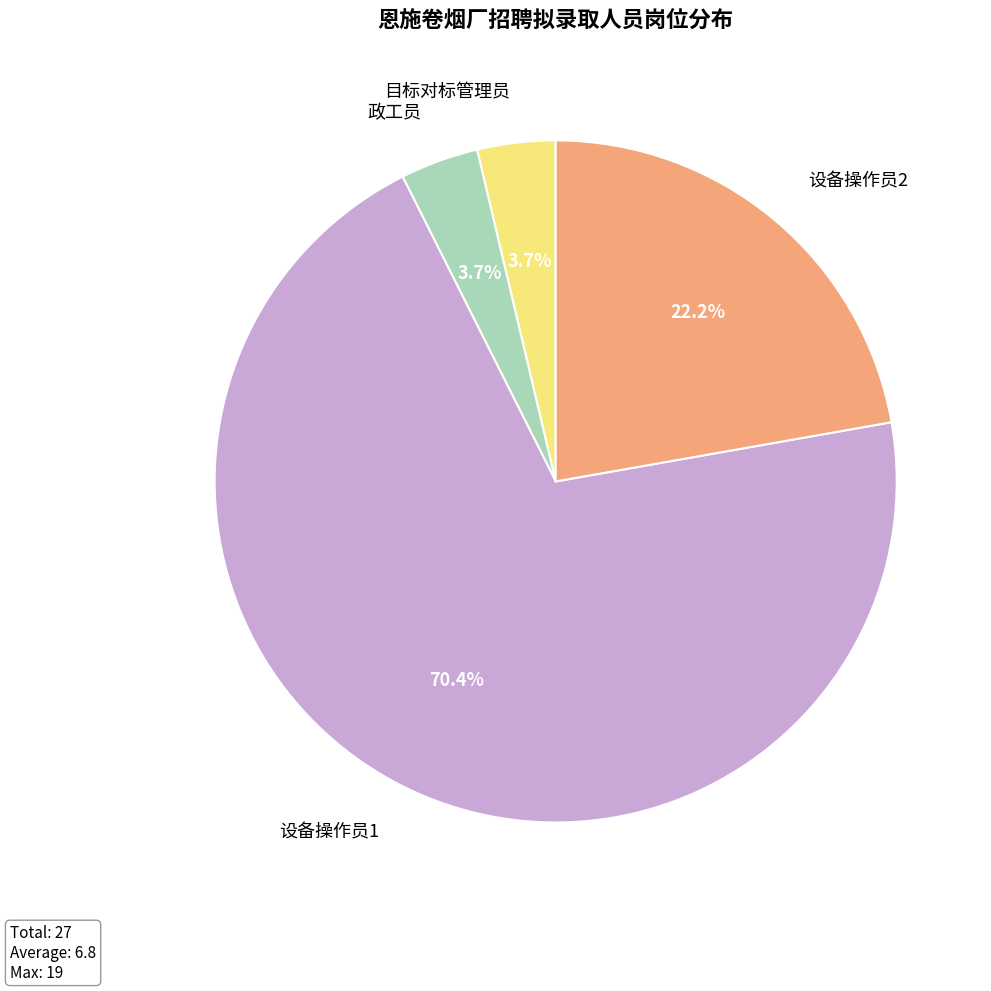

The 目标对标管理员 slice represents 4% of the pie. True or false?

True